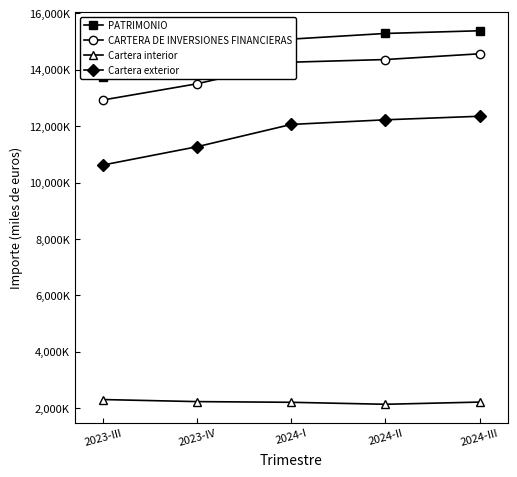

The value of Cartera exterior at 2023-III is 3062136. True or false?

False